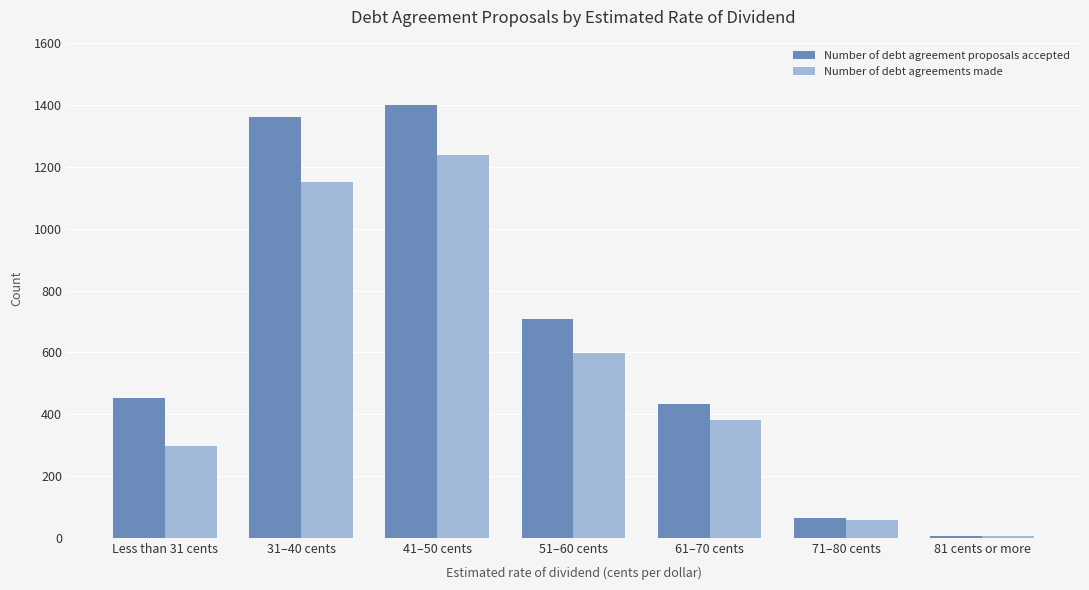

What is the maximum value shown in the chart?

1402